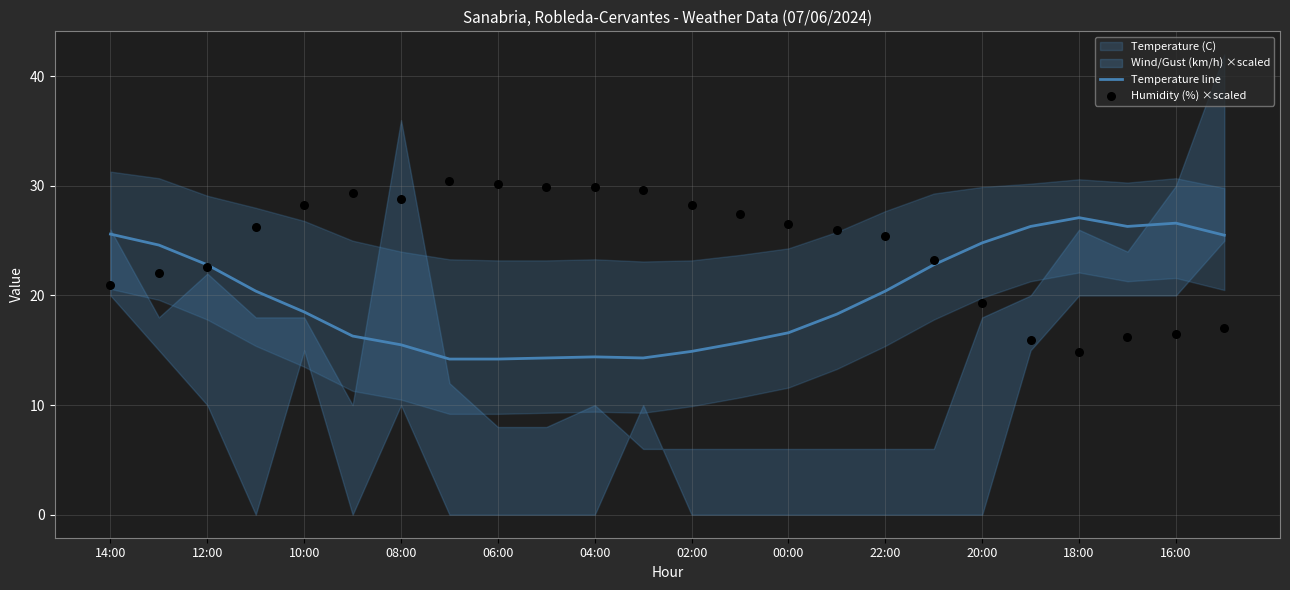

Which series has the largest total across all categories?

Humidity (%) ×scaled